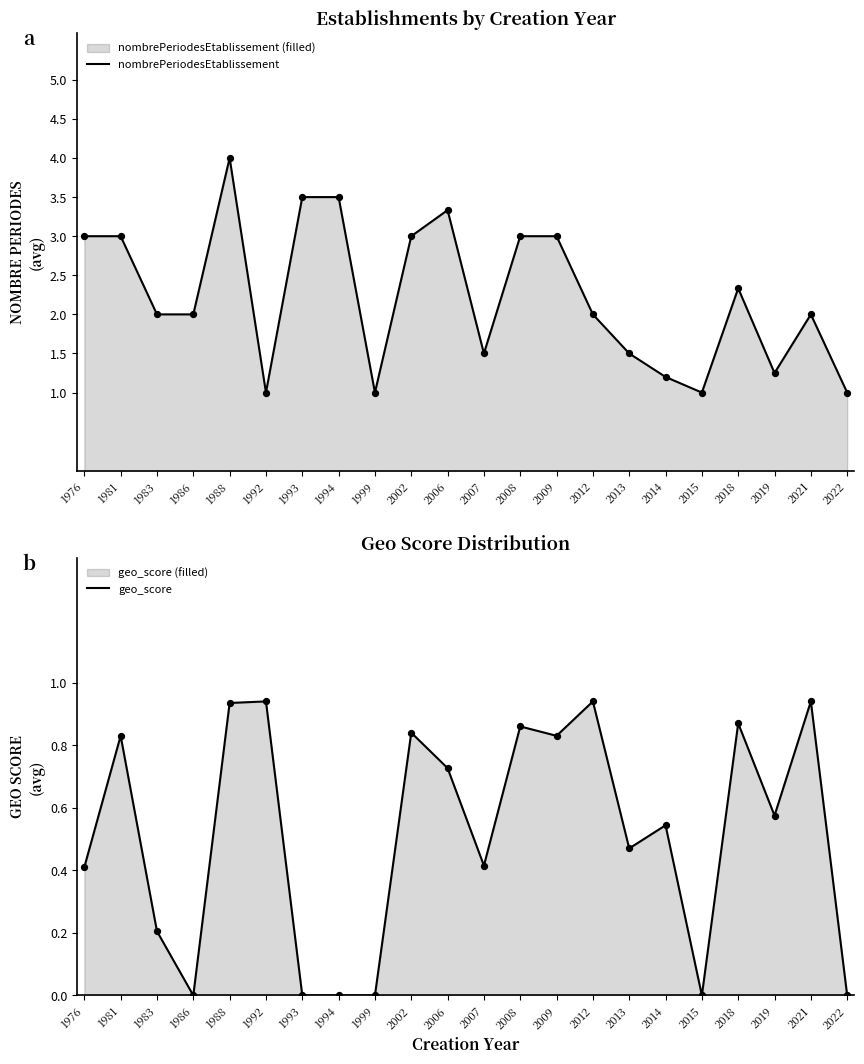

Is the value of geo_score at 1993 greater than the value of nombrePeriodesEtablissement at 1983?

No